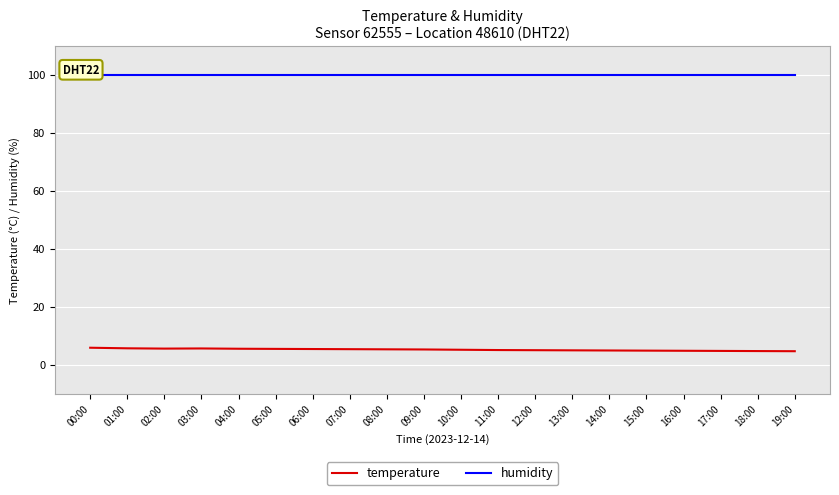

What is the minimum value shown in the chart?

4.7